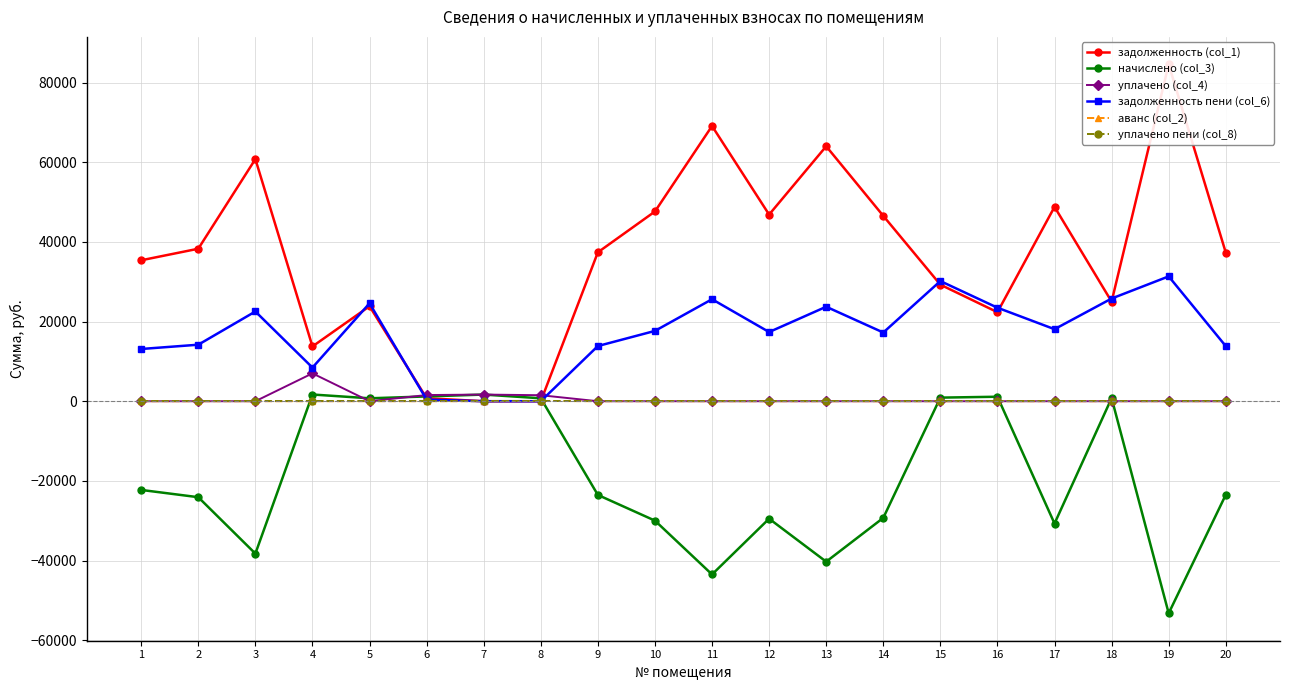

True or false: аванс (col_2) and уплачено (col_4) cross at least once.

False